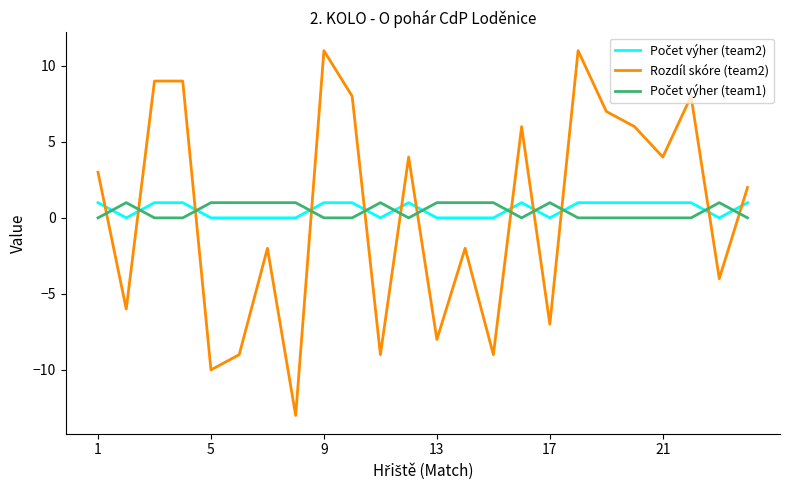

What is the smallest value displayed?

-13